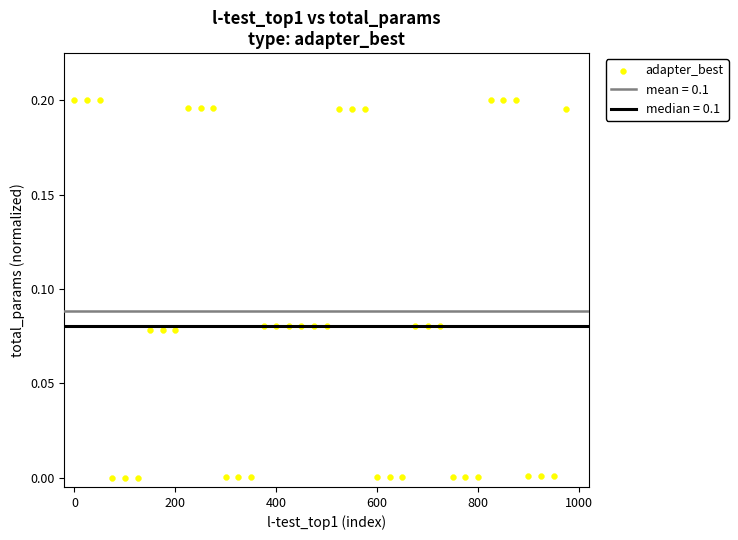

What is the range of X values (max minus min)?

975.0